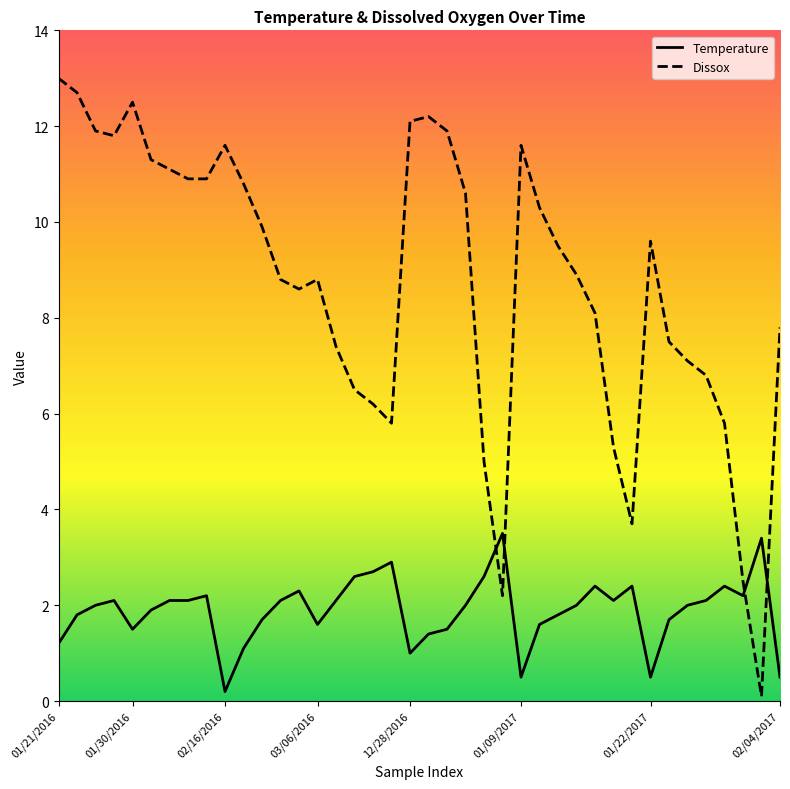

Reading right to left, extract all data points from this chart.

Temperature: 0.5	3.4	2.2	2.4	2.1	2.0	1.7	0.5	2.4	2.1	2.4	2.0	1.8	1.6	0.5	3.5	2.6	2.0	1.5	1.4	1.0	2.9	2.7	2.6	2.1	1.6	2.3	2.1	1.7	1.1	0.2	2.2	2.1	2.1	1.9	1.5	2.1	2.0	1.8	1.2
Dissox: 7.8	0.1	2.5	5.8	6.8	7.1	7.5	9.6	3.7	5.3	8.1	8.9	9.5	10.3	11.6	2.2	5.0	10.6	11.9	12.2	12.1	5.8	6.2	6.5	7.4	8.8	8.6	8.8	9.9	10.8	11.6	10.9	10.9	11.1	11.3	12.5	11.8	11.9	12.7	13.0